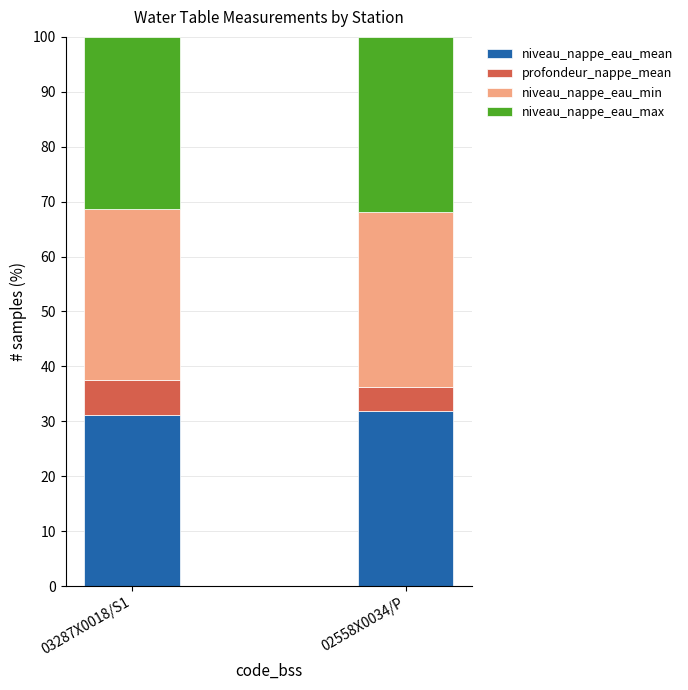

The value of niveau_nappe_eau_mean at 02558X0034/P is 10.0. True or false?

False